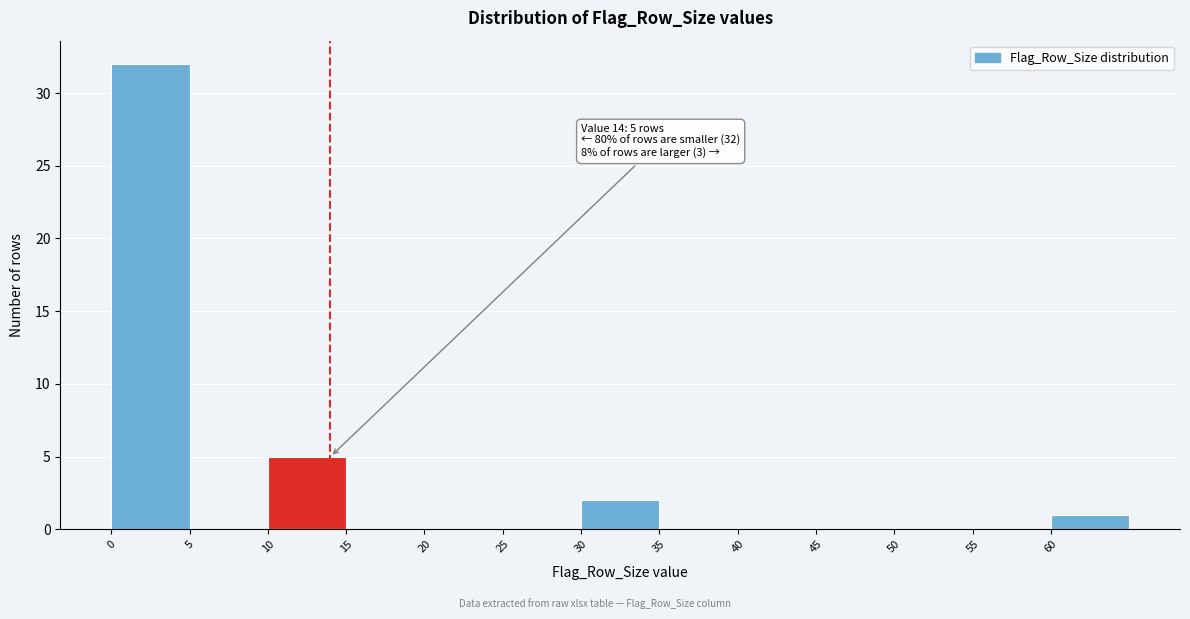

Which range on the x-axis has the tallest bar?

0 to 5